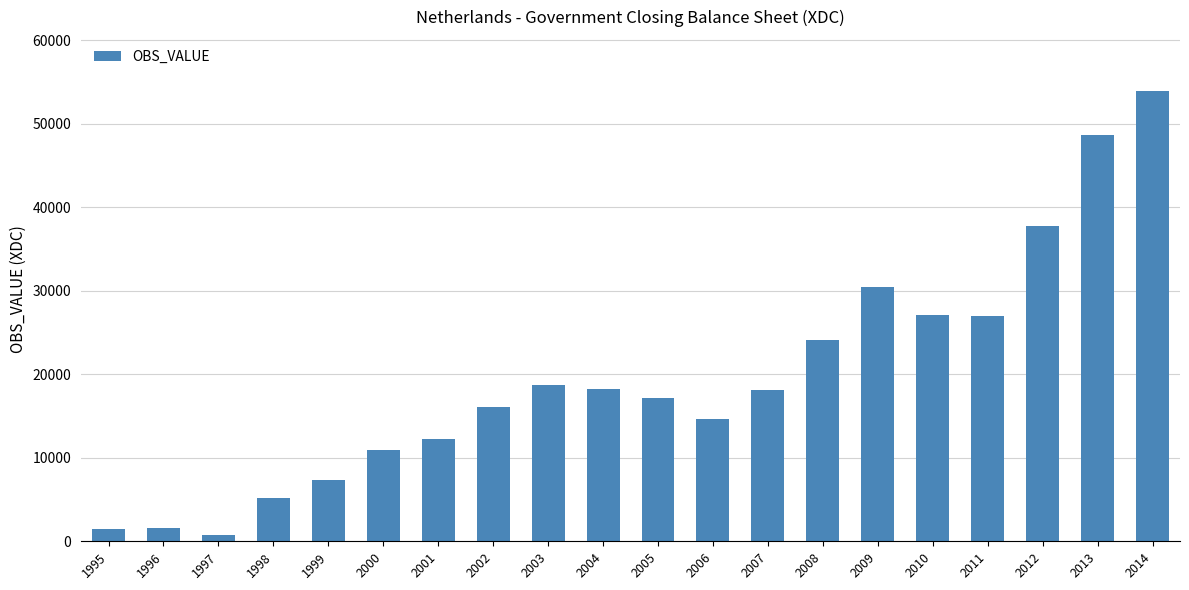

What is the ratio of the value at 2003 to the value at 2010?

0.7